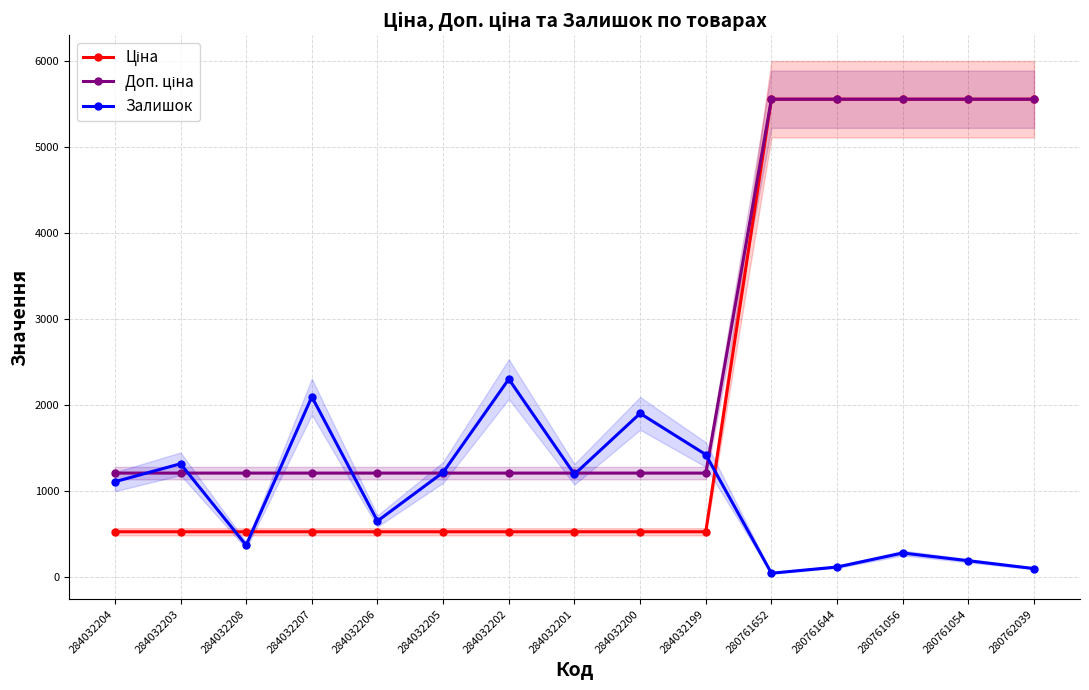

Which label corresponds to the smallest value in the chart?

280761652